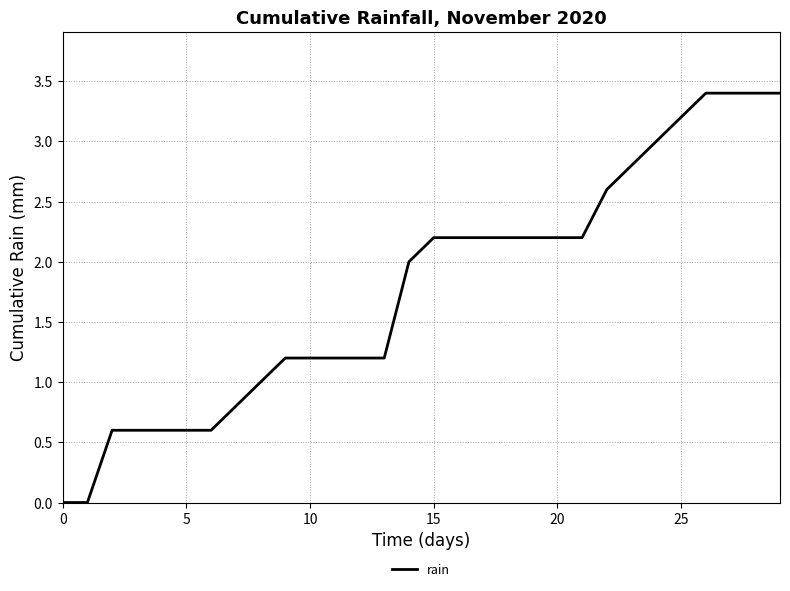

What is the greatest value displayed?

3.4